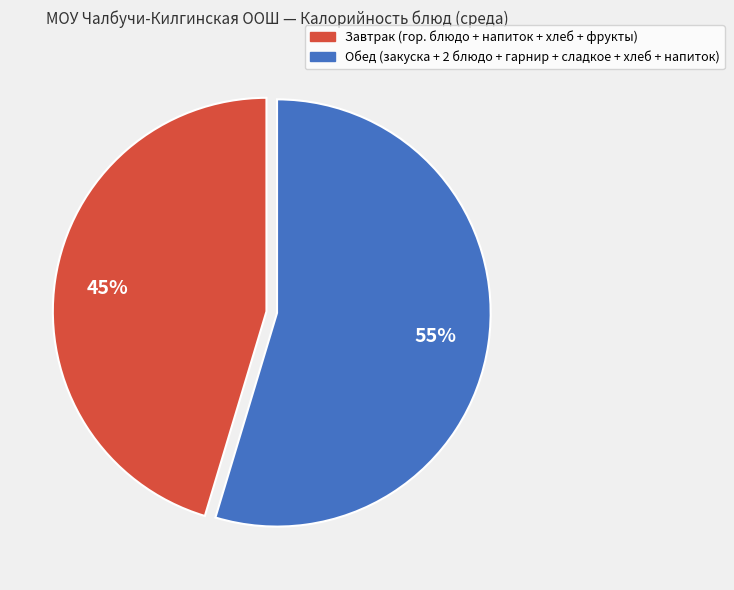

How many segments does this pie chart have?

2